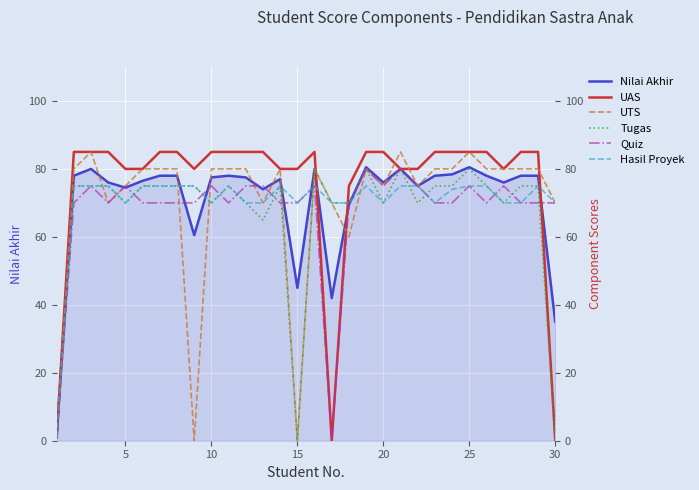

What is the maximum value for Hasil Proyek?

75